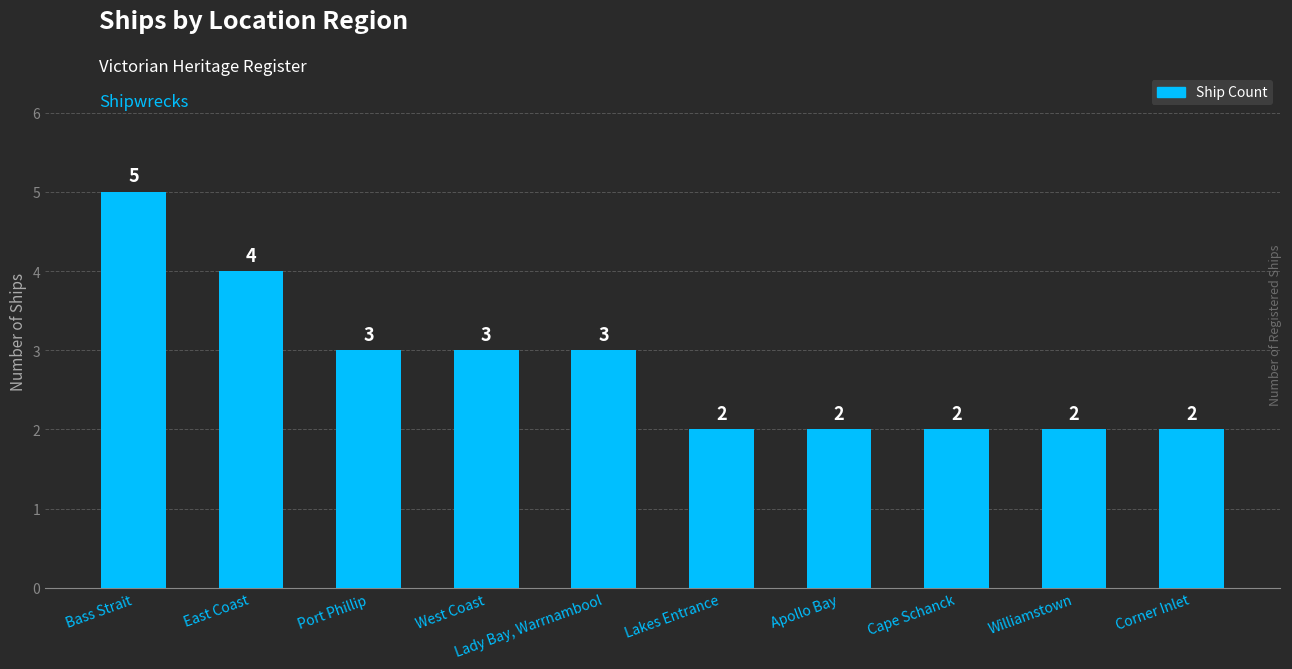

What is the label of the 9th bar from the right?

East Coast